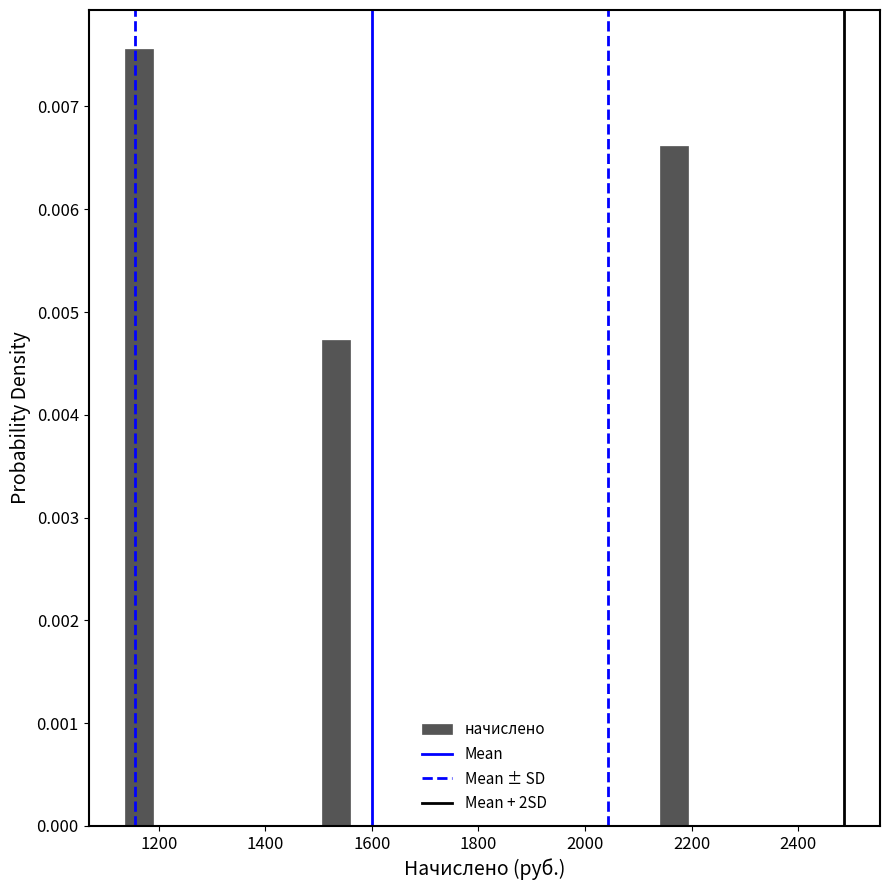

Read against the x-axis, roughly where is the centre of the tallest bar?

1160